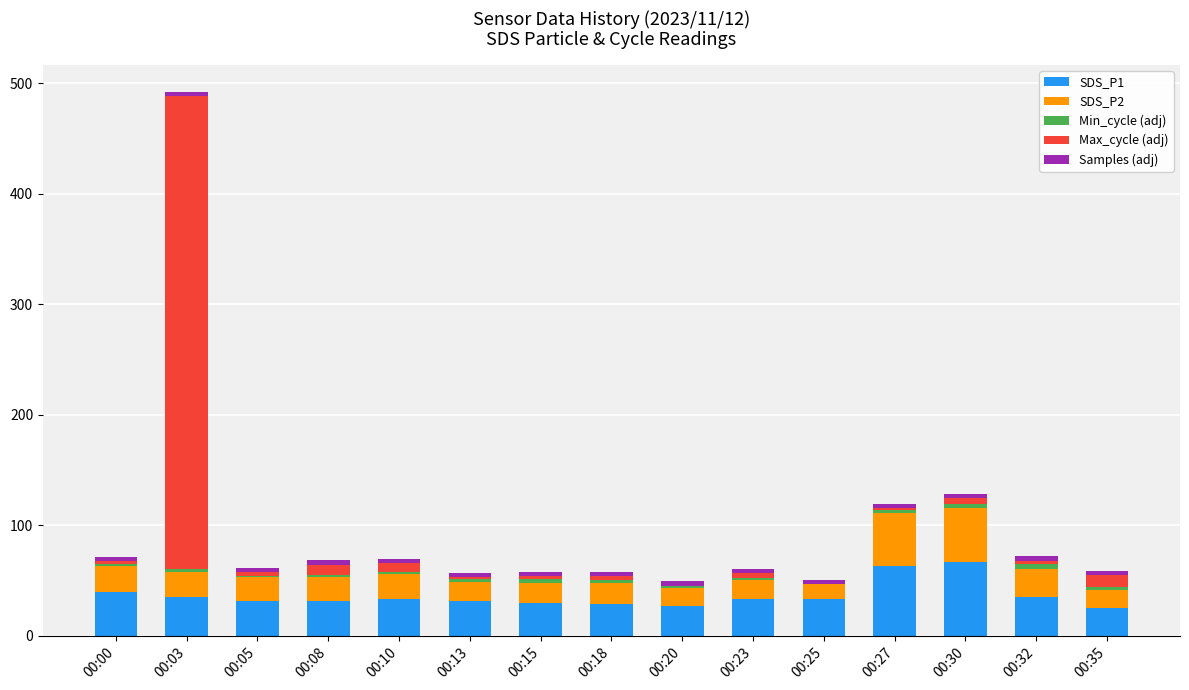

Reading left to right, what are all the values shown in this chart?

SDS_P1: 39.7	35.4	31.3	31.4	33.5	31.3	29.9	28.9	26.9	33.4	33.1	63.2	66.3	35.3	25.3
SDS_P2: 23.3	22.0	21.9	21.3	22.2	17.2	18.2	18.9	16.6	17.0	14.5	47.4	49.5	25.0	16.1
Min_cycle (adj): 2.0	3.0	1.0	2.0	2.0	3.0	3.0	3.0	2.0	2.0	2.0	3.0	3.0	5.0	3.0
Max_cycle (adj): 2.3	427.7	3.2	9.6	7.9	1.8	2.6	3.5	-0.1	4.4	-2.9	1.9	5.6	2.7	10.3
Samples (adj): 4.0	3.8	4.3	3.8	3.5	3.6	4.0	3.8	3.8	3.8	4.1	3.9	4.1	3.8	3.8